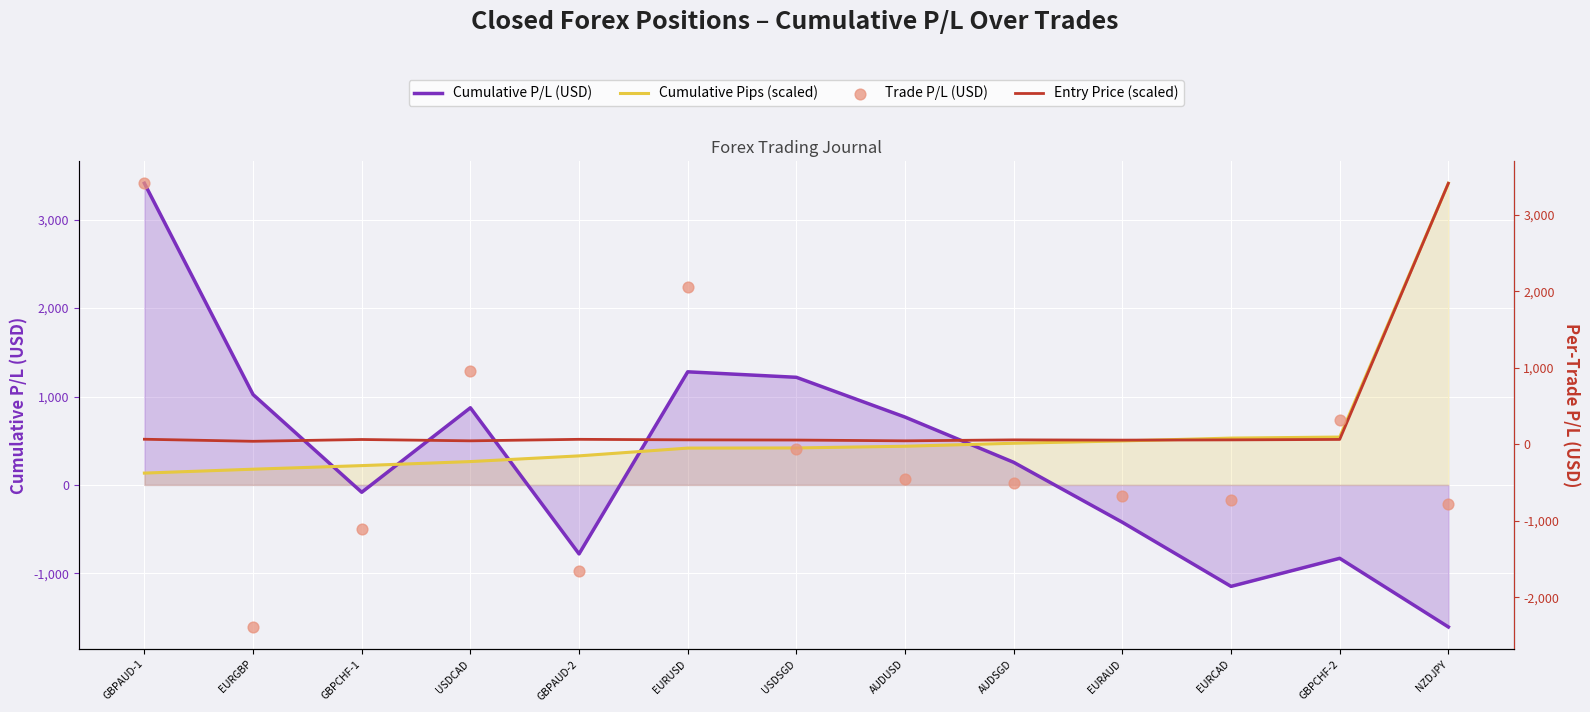

At how many categories does at least one series exceed 2686?

2